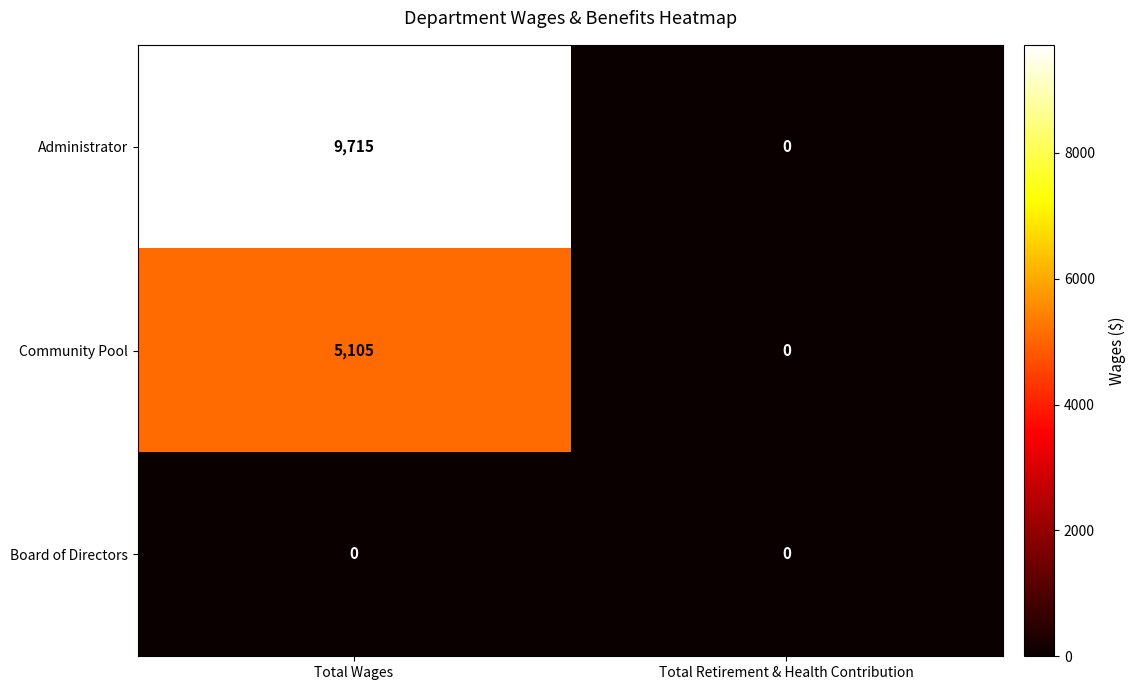

Rank the series at Total Wages from highest to lowest value.

Administrator, Community Pool, Board of Directors